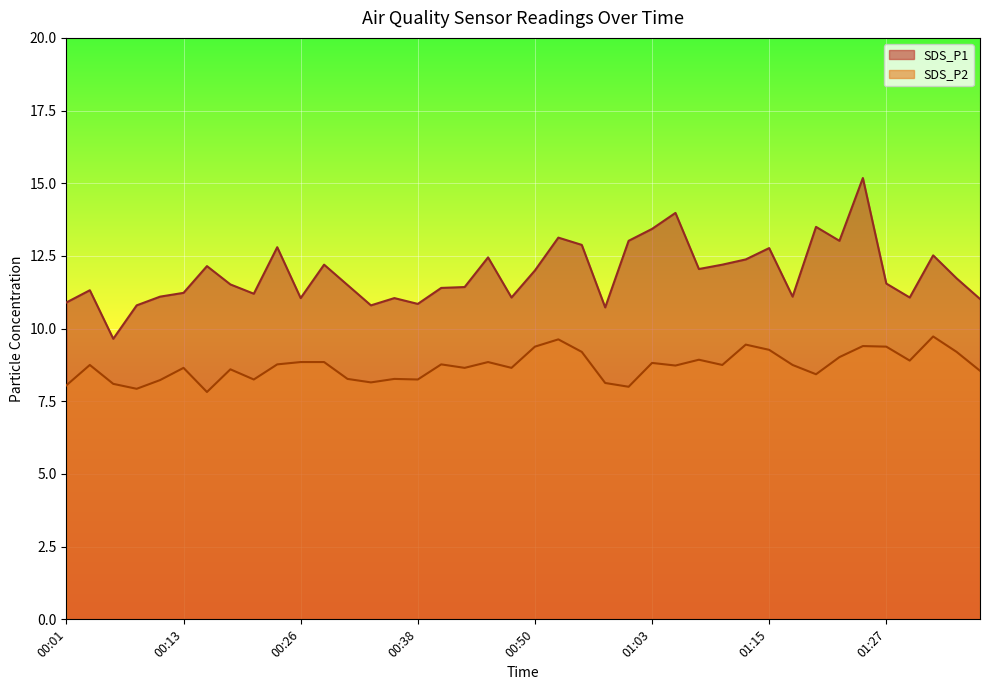

Rank the series at 01:00 from highest to lowest value.

SDS_P1, SDS_P2